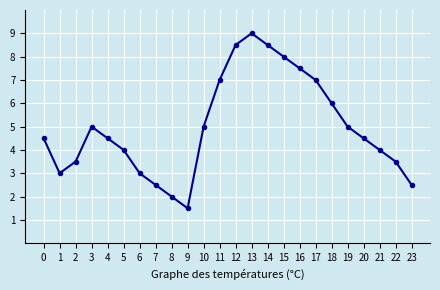

What is the sum of the values at 9 and 23?

4.0